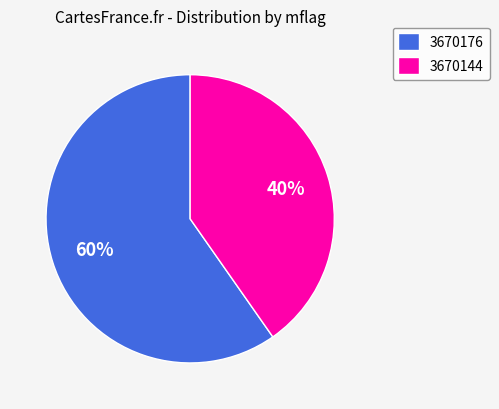

What is the ratio of the value at 3670144 to the value at 3670176?

0.7